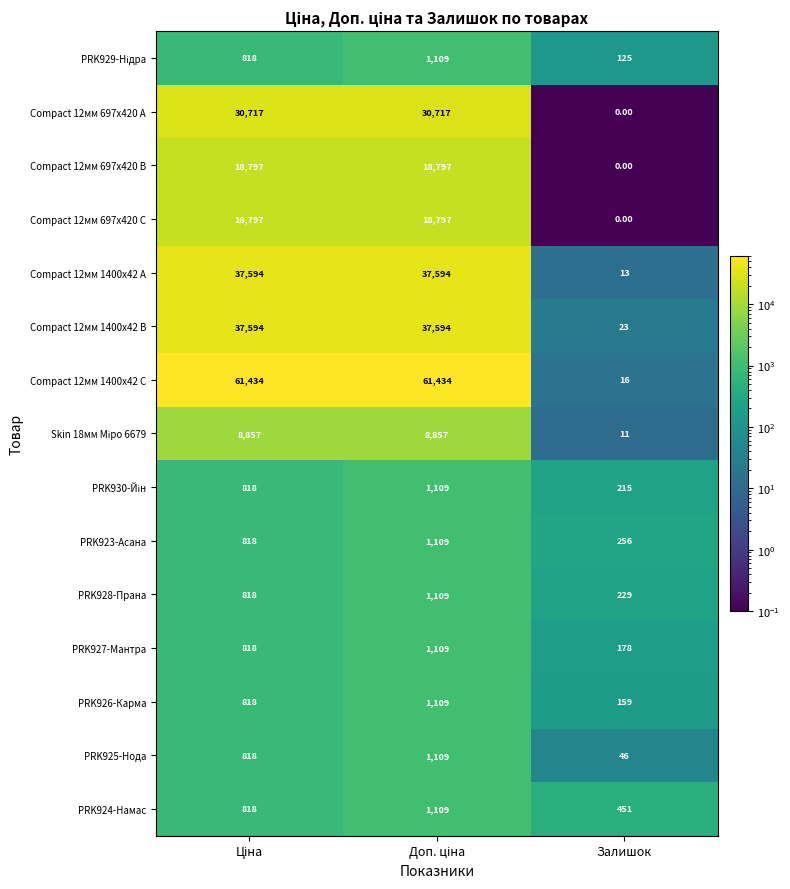

What is the sum of all PRK927-Мантра values?

2105